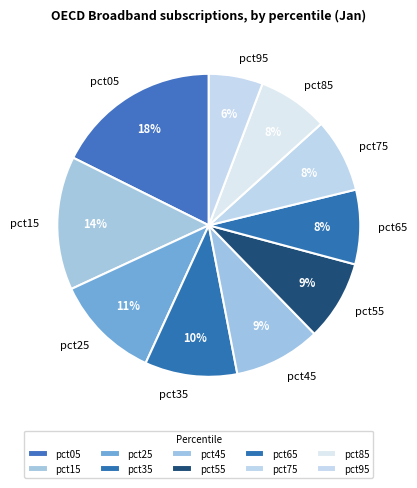

Is the sum of pct45 and pct95 greater than half?

No